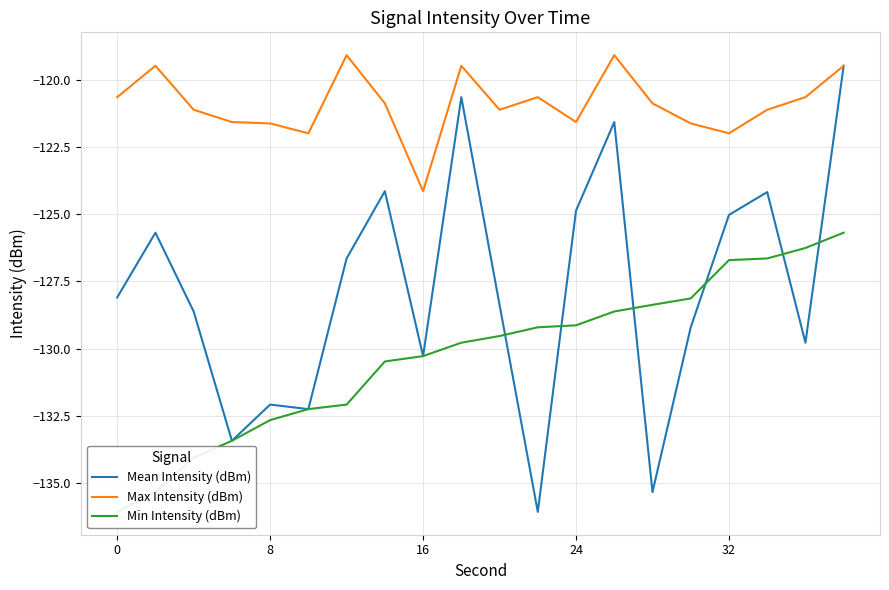

What is the maximum value for Max Intensity (dBm)?

-119.1